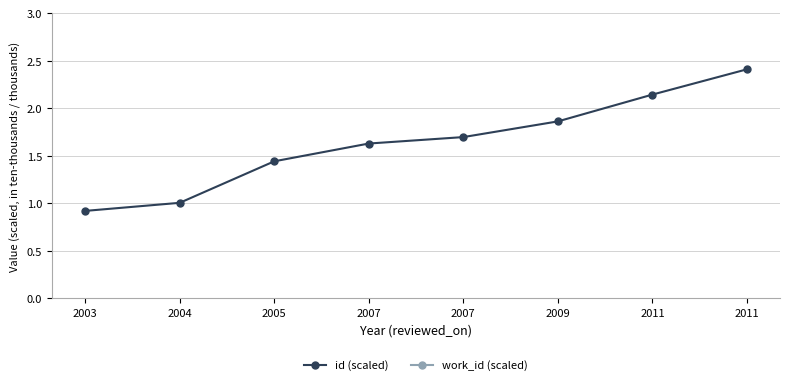

Rank the series at 2011 from highest to lowest value.

work_id (scaled), id (scaled)